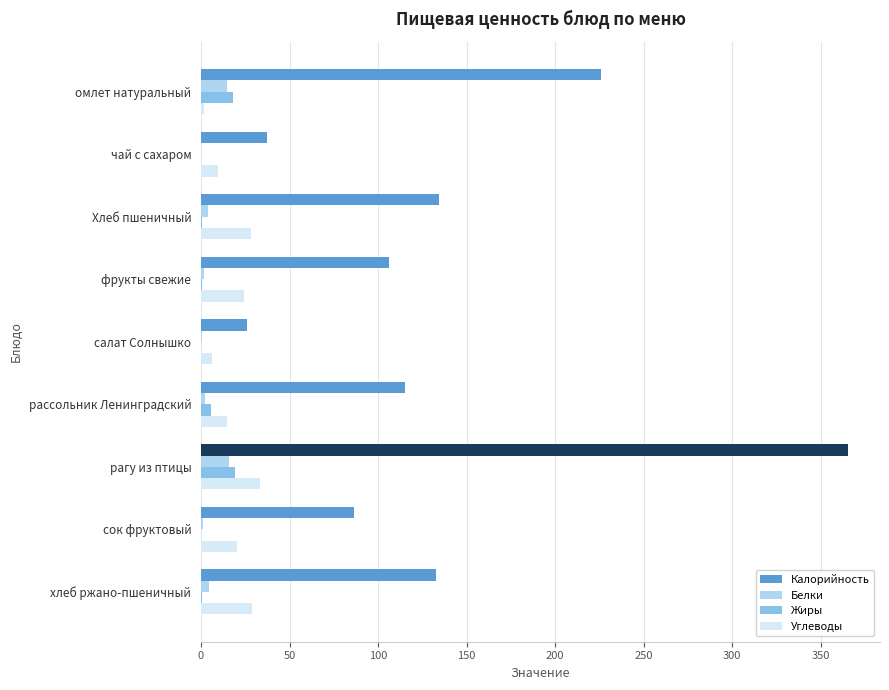

At which category is the sum across all series the highest?

рагу из птицы